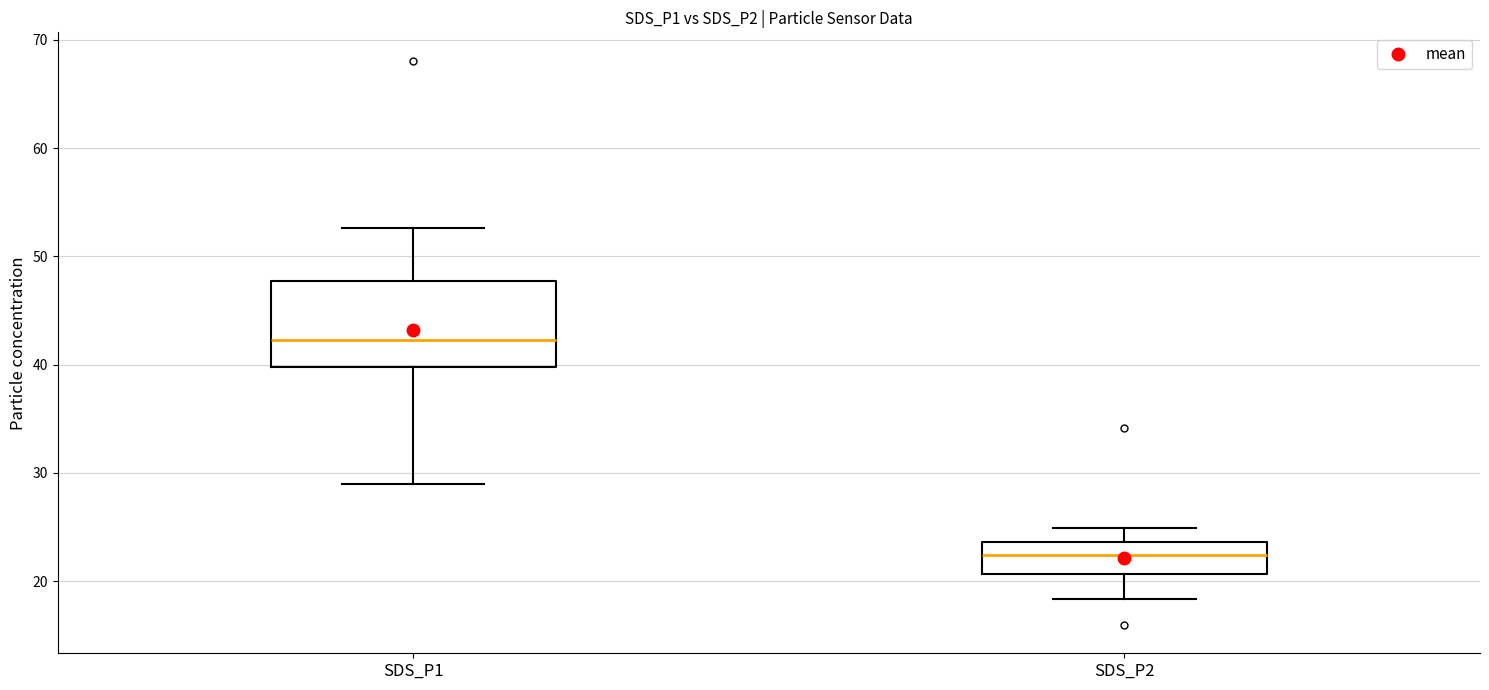

Reading left to right, read every box against the y-axis: the position of its median line, the range the box covers, and the ends of its whiskers. The values are not printed on the chart, so give them approximately, as read against the axis.

SDS_P1: median 42, box 40 to 48, whiskers 29 to 53
SDS_P2: median 22, box 21 to 24, whiskers 18 to 25